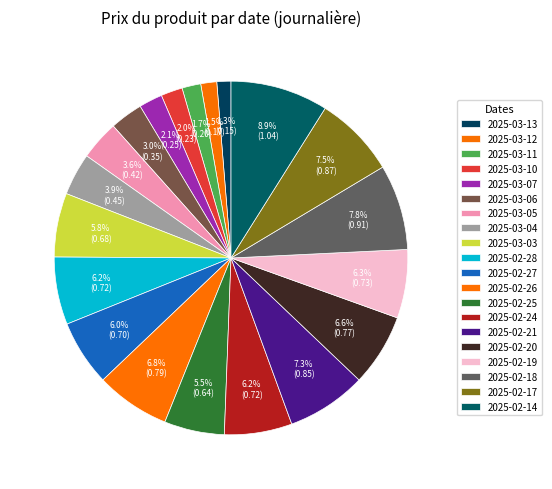

To the nearest percent, what percentage of the pie is 2025-02-18?

8%